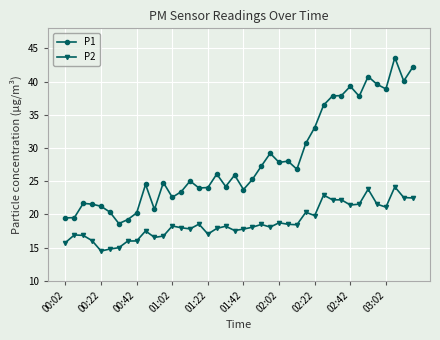

What is the difference between the second highest and second lowest values in the P1 series?

22.9